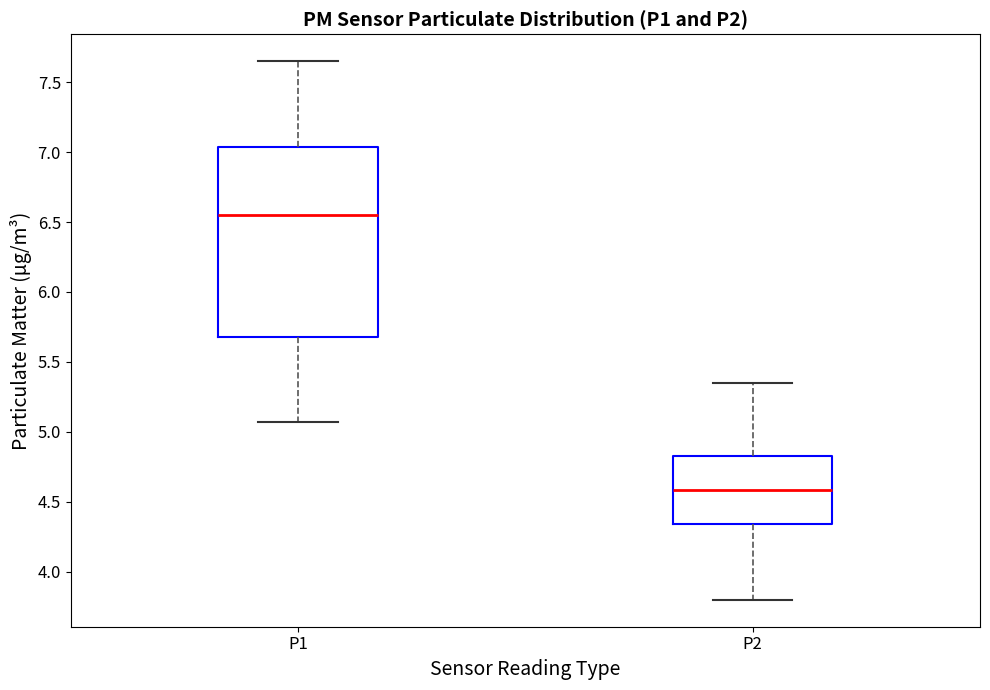

Comparing the boxes themselves (not the whiskers), which one is the tallest?

P1